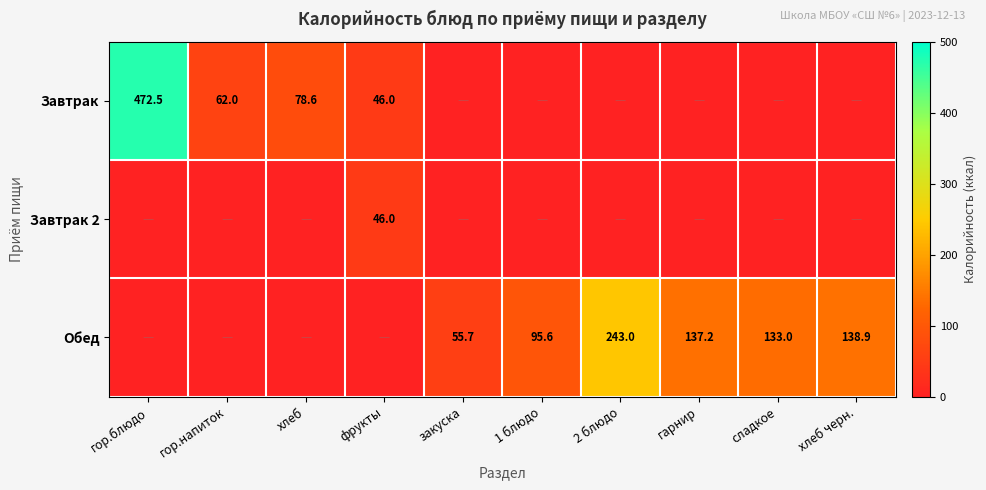

The value of Завтрак at хлеб is 54.3. True or false?

False